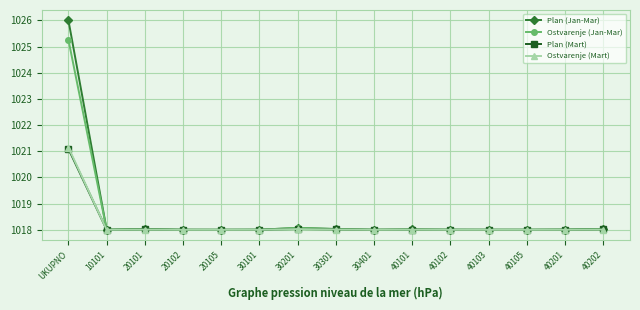

Reading left to right, what are all the values shown in this chart?

Plan (Jan-Mar): 1026.0	1018.0	1018.0	1018.0	1018.0	1018.0	1018.1	1018.0	1018.0	1018.0	1018.0	1018.0	1018.0	1018.0	1018.0
Ostvarenje (Jan-Mar): 1025.3	1018.0	1018.0	1018.0	1018.0	1018.0	1018.1	1018.0	1018.0	1018.0	1018.0	1018.0	1018.0	1018.0	1018.0
Plan (Mart): 1021.1	1018.0	1018.0	1018.0	1018.0	1018.0	1018.0	1018.0	1018.0	1018.0	1018.0	1018.0	1018.0	1018.0	1018.0
Ostvarenje (Mart): 1021.1	1018.0	1018.0	1018.0	1018.0	1018.0	1018.0	1018.0	1018.0	1018.0	1018.0	1018.0	1018.0	1018.0	1018.0